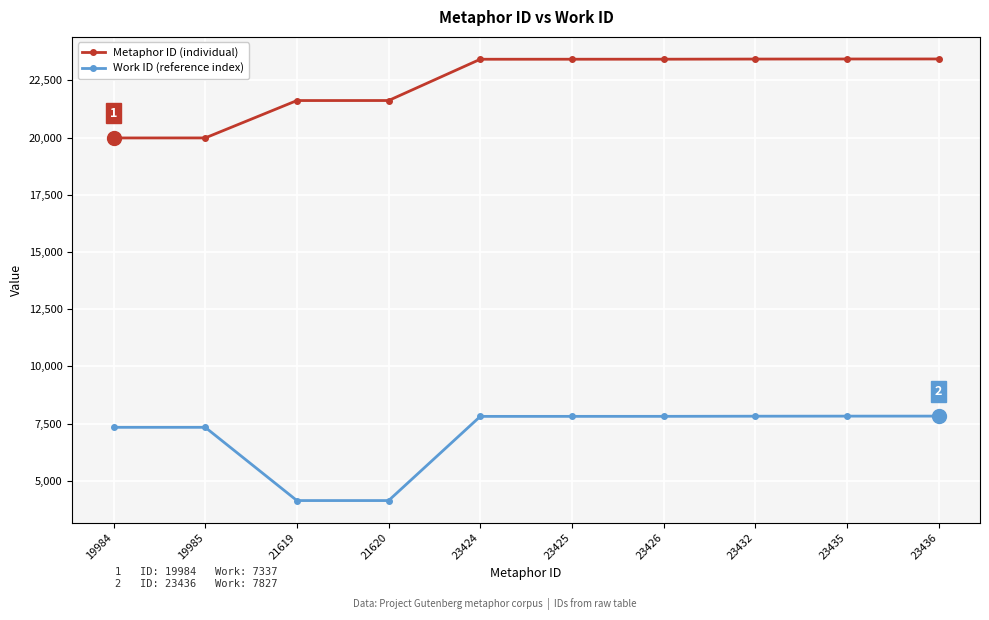

True or false: Metaphor ID (individual) and Work ID (reference index) cross at least once.

False